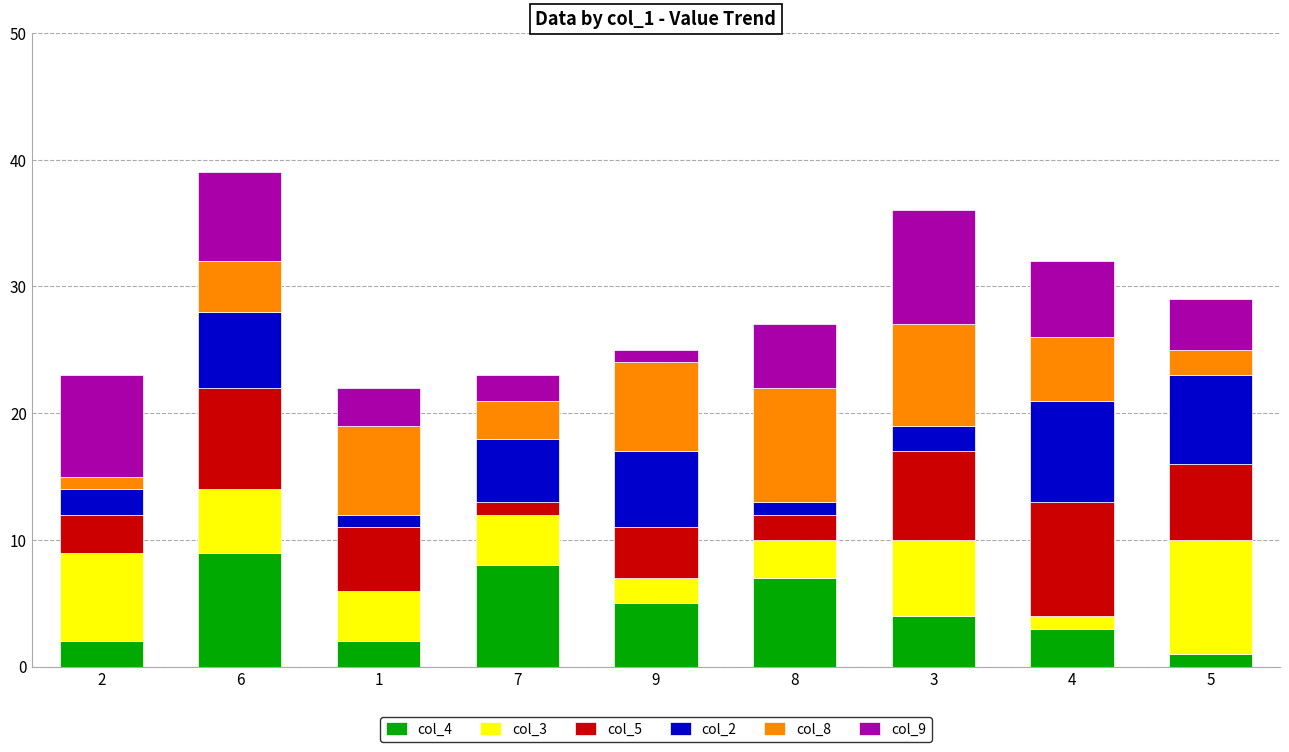

What is the label of the 5th bar from the right?

9